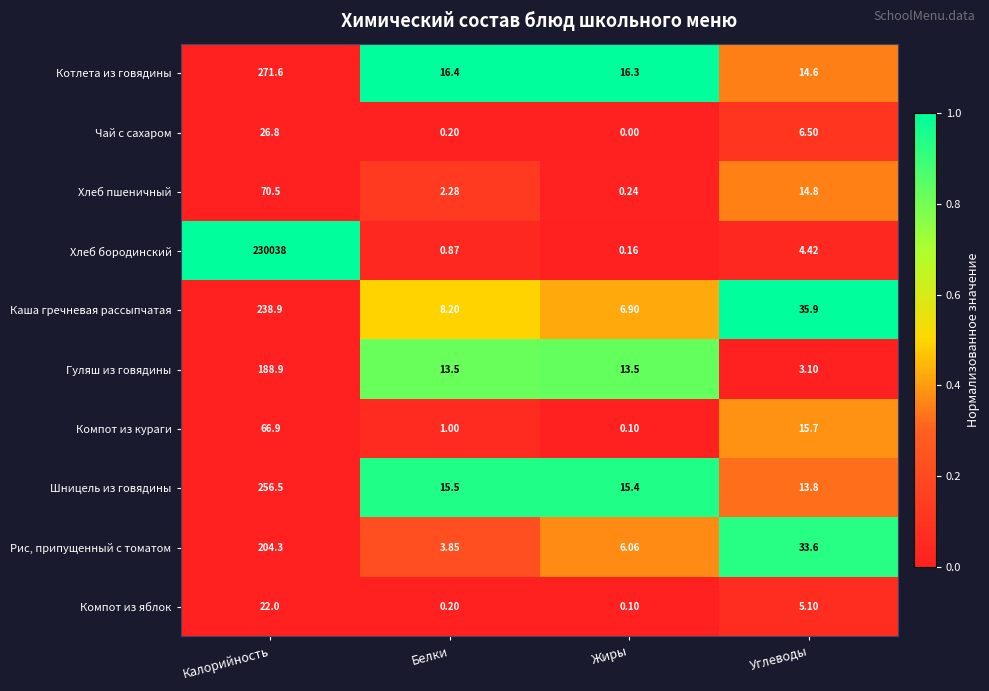

List the series in order of their peak value, highest first.

Хлеб бородинский, Котлета из говядины, Шницель из говядины, Каша гречневая рассыпчатая, Рис, припущенный с томатом, Гуляш из говядины, Хлеб пшеничный, Компот из кураги, Чай с сахаром, Компот из яблок